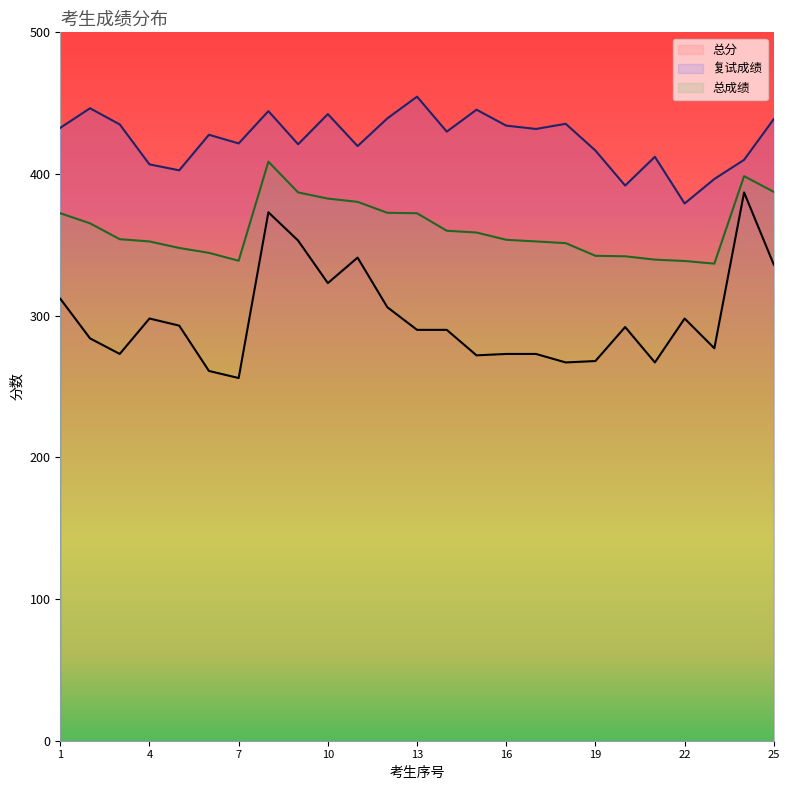

True or false: 总分 and 总成绩 intersect in this chart.

False